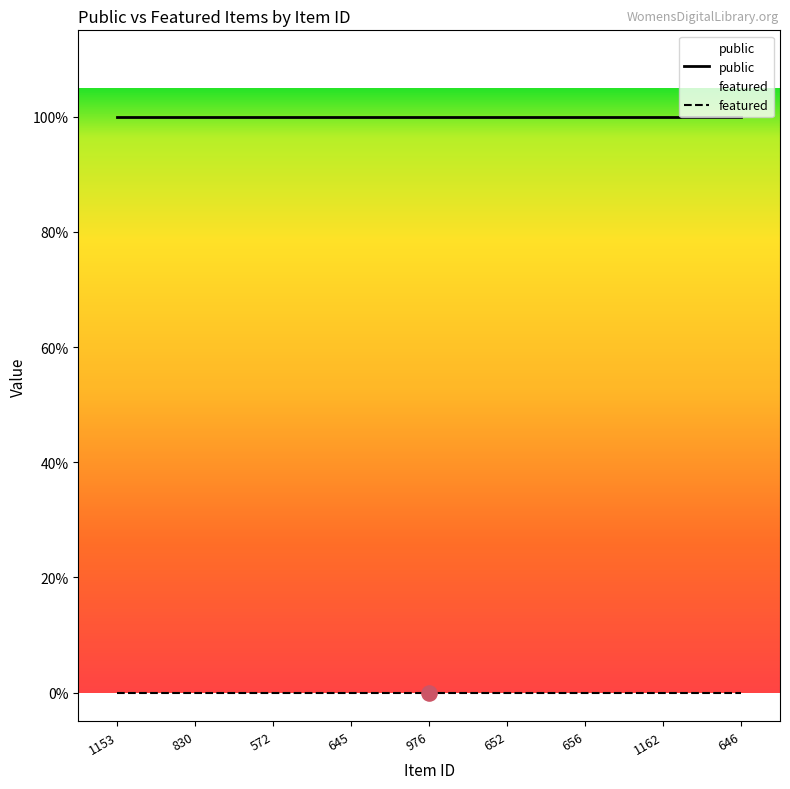

At which category is the sum across all series the highest?

1153